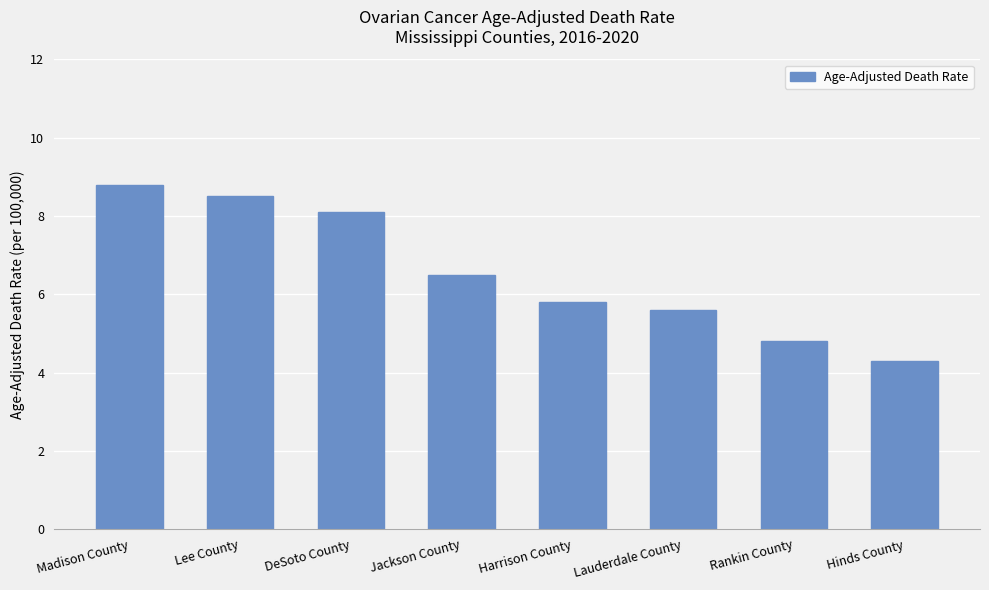

How many bars are there in total?

8